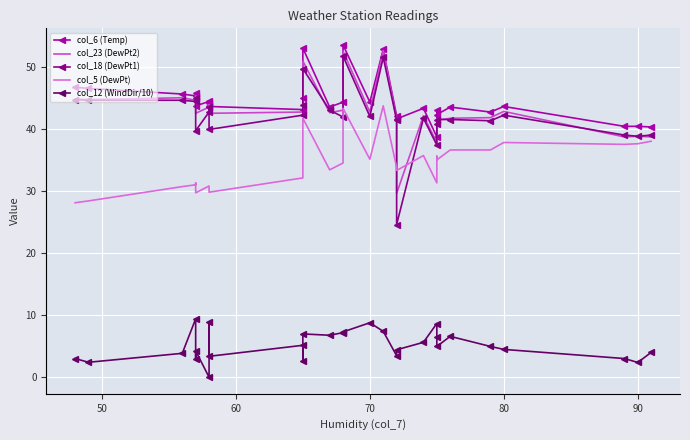

Which series has the largest total across all categories?

col_6 (Temp)